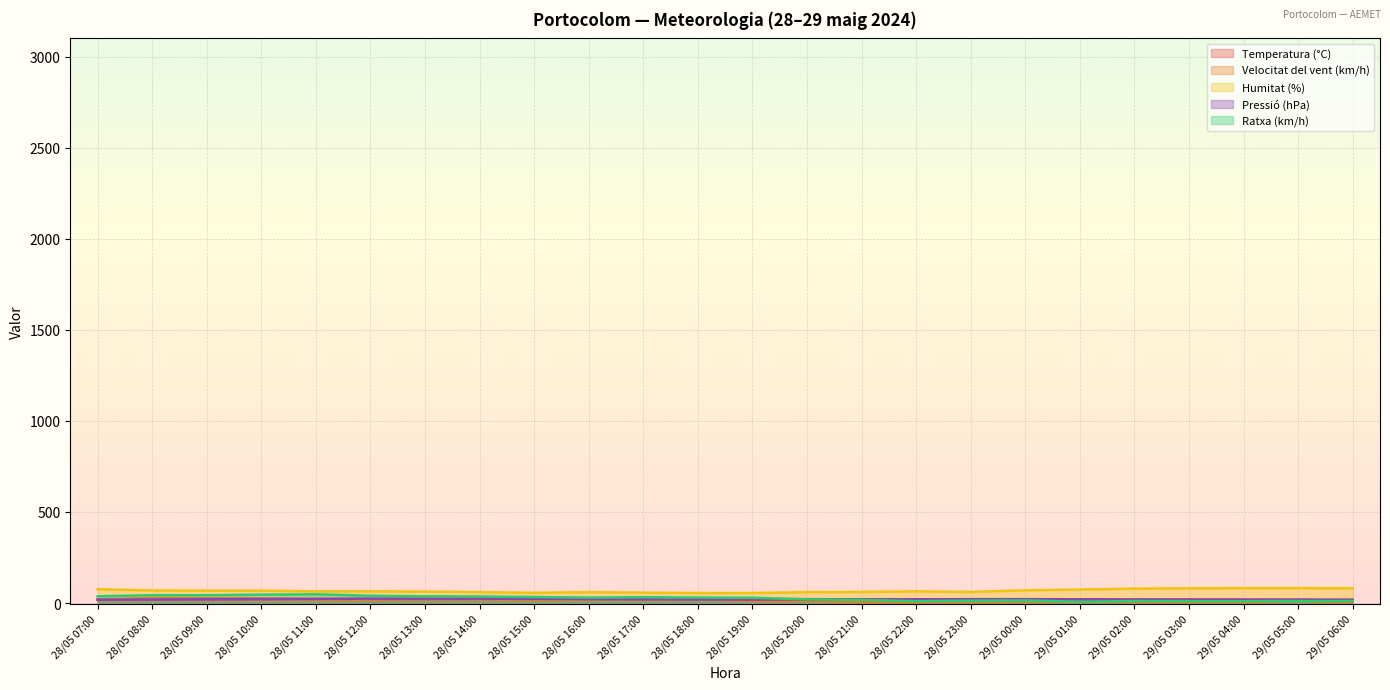

True or false: Ratxa (km/h) and Velocitat del vent (km/h) cross at least once.

False